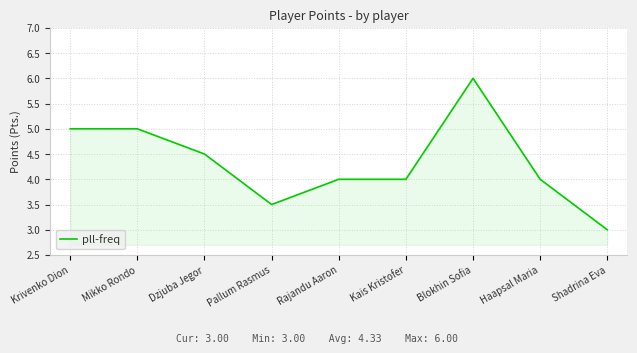

What is the difference between the maximum and minimum values?

3.0